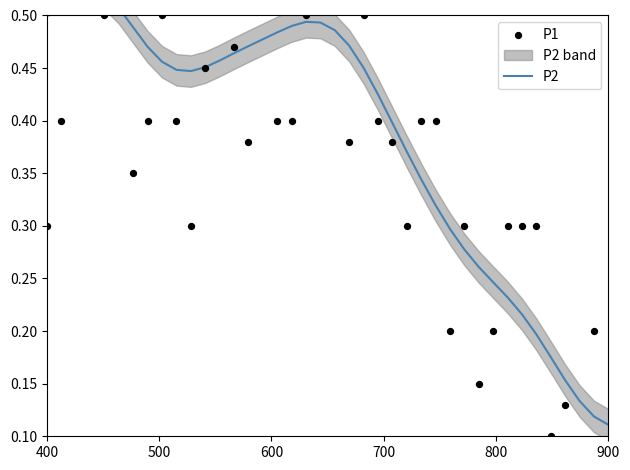

Which series contains the lowest Y value?

P1